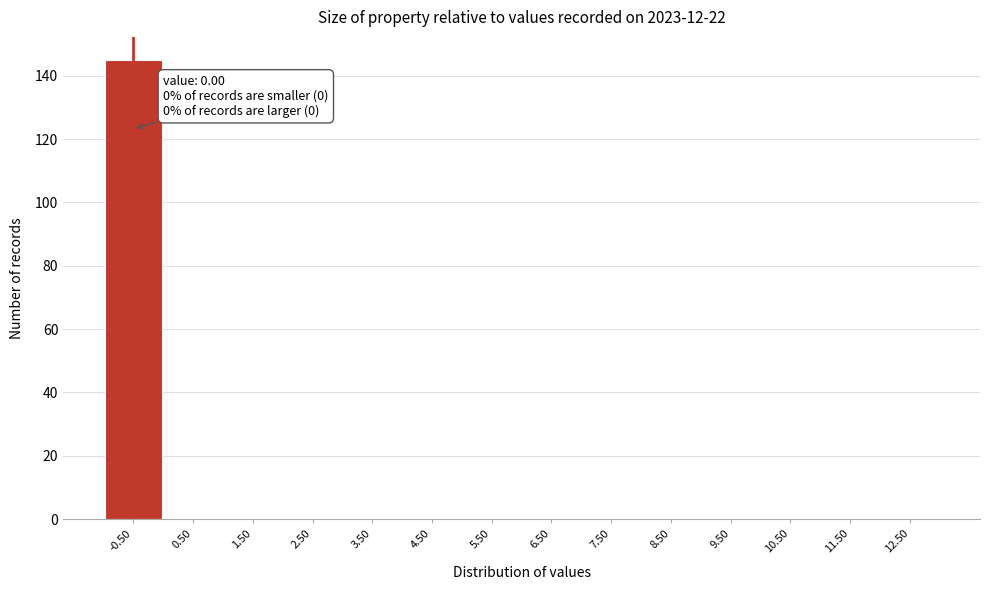

Reading left to right, what are all the values shown in this chart?

-0.50=145	0.50=0	1.50=0	2.50=0	3.50=0	4.50=0	5.50=0	6.50=0	7.50=0	8.50=0	9.50=0	10.50=0	11.50=0	12.50=0